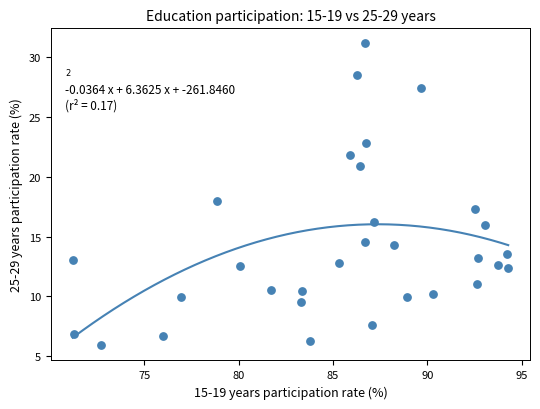

What is the range of X values (max minus min)?

23.1